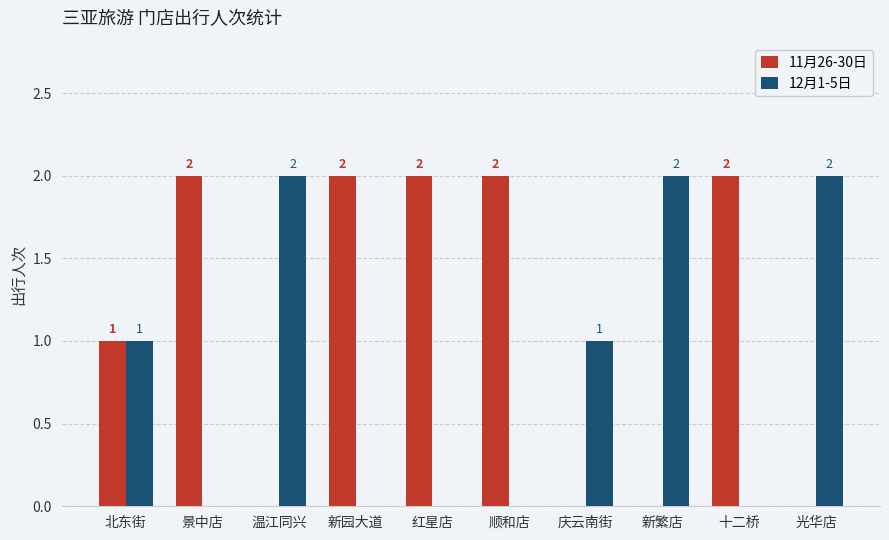

The value of 12月1-5日 at 庆云南街 is 1. True or false?

True